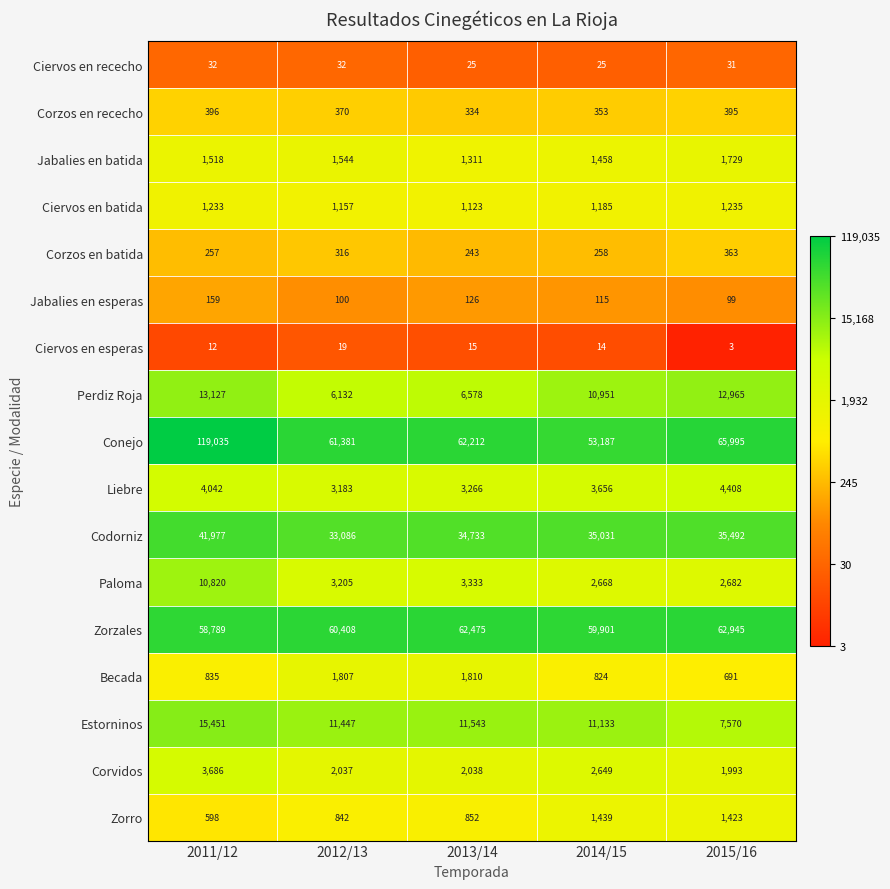

What is the difference between the highest and lowest values at 2012/13?

61362